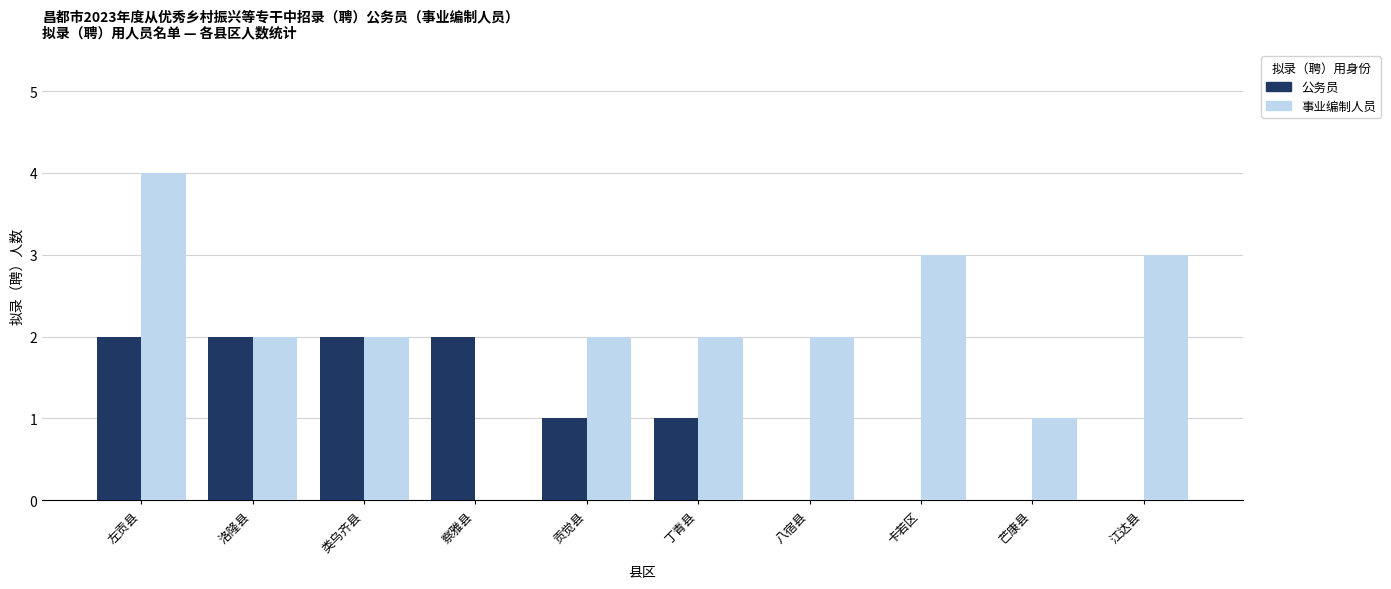

At which label does 事业编制人员 first exceed 2?

左贡县